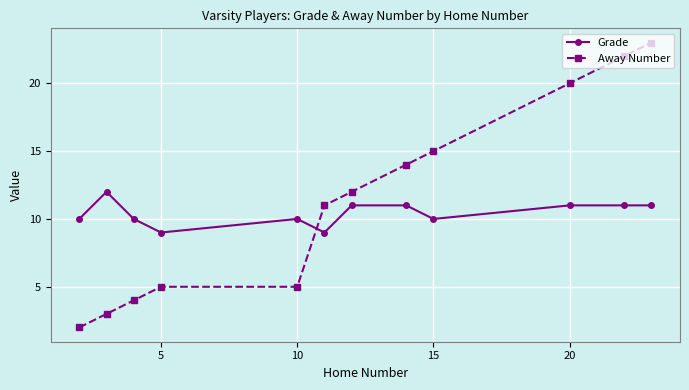

List the series in order of their peak value, highest first.

Away Number, Grade